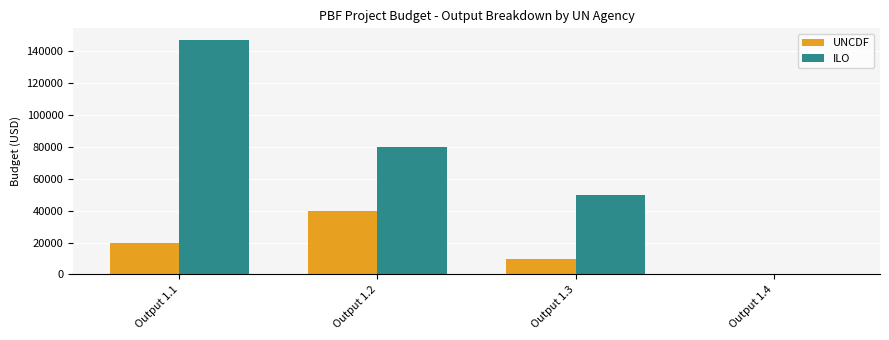

Read the UNCDF value at Output 1.2, to the nearest 100.

40000